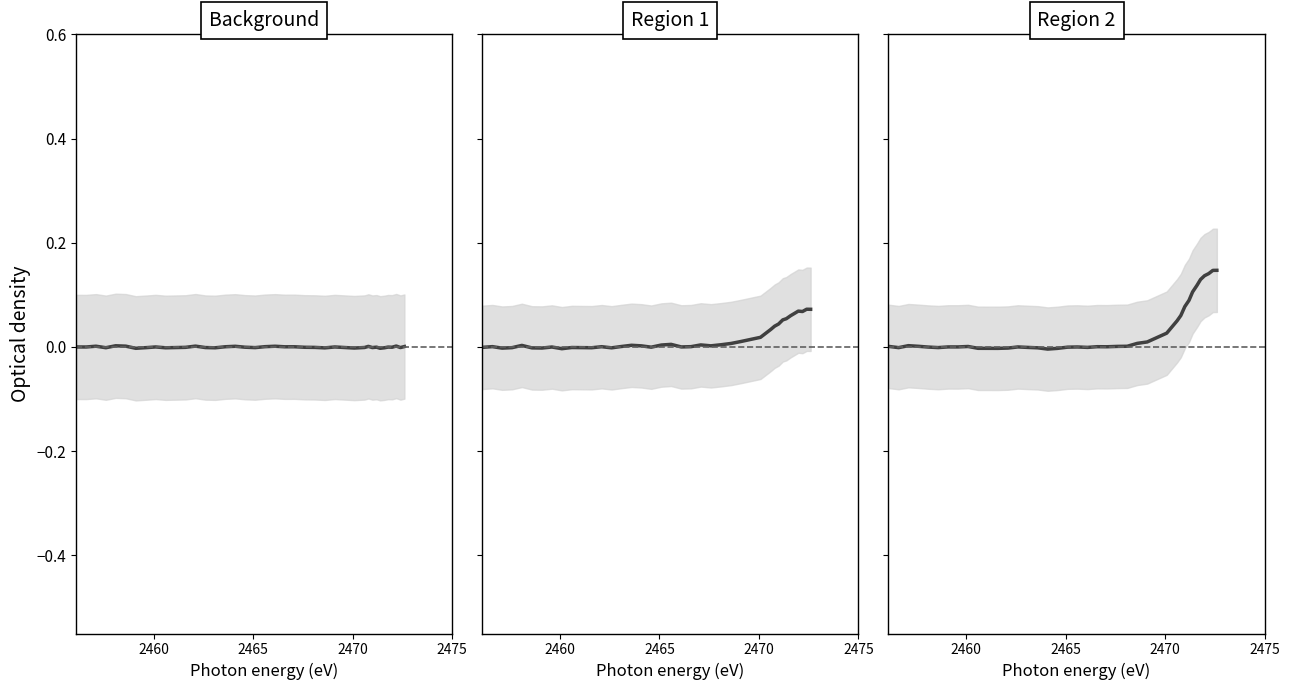

How many data points in Region 1 are less than 0?

11